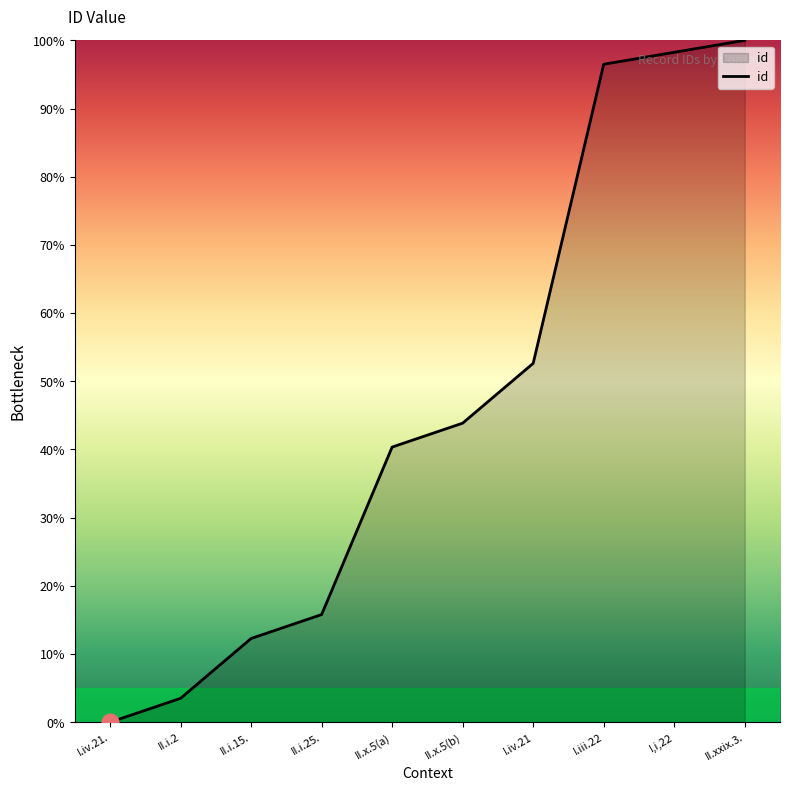

List the labels in order of value, largest first.

II.xxix.3., I,i,22, I.iii.22, I.iv.21, II.x.5(b), II.x.5(a), II.i.25., II.i.15., II.i.2, I.iv.21.